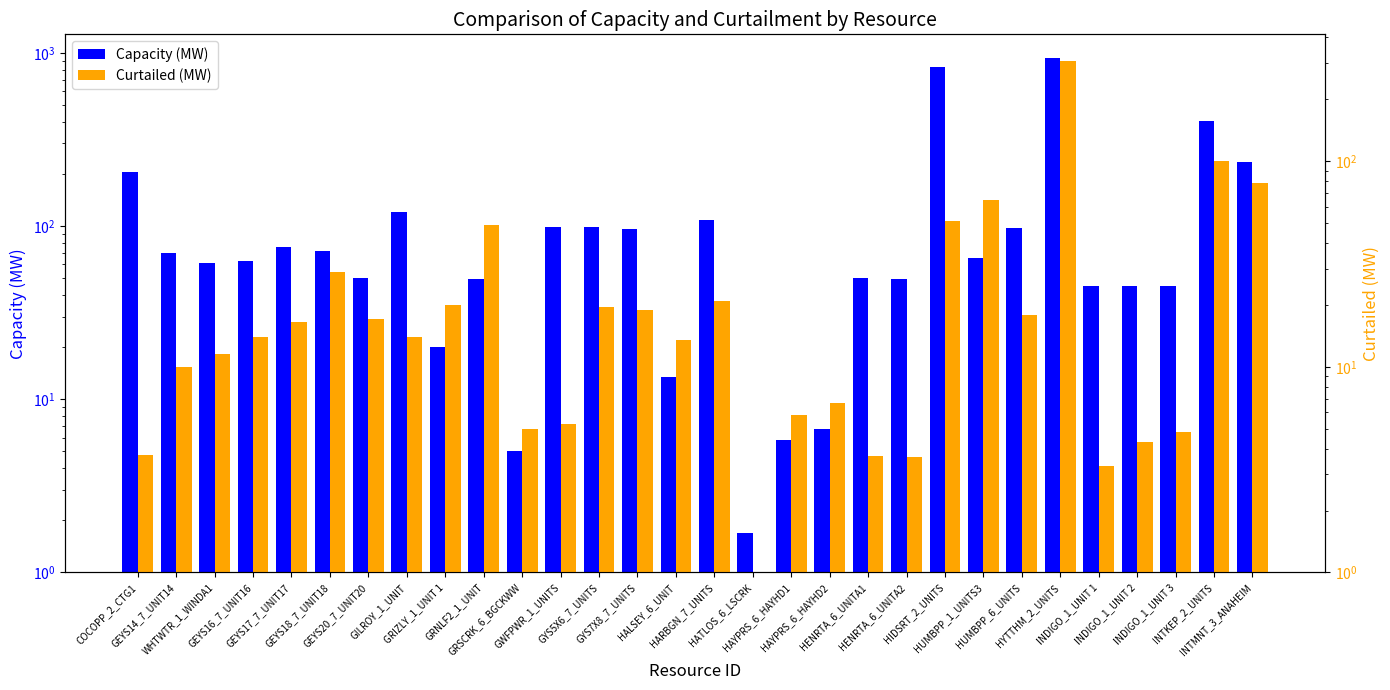

At how many categories does at least one series exceed 416?

2